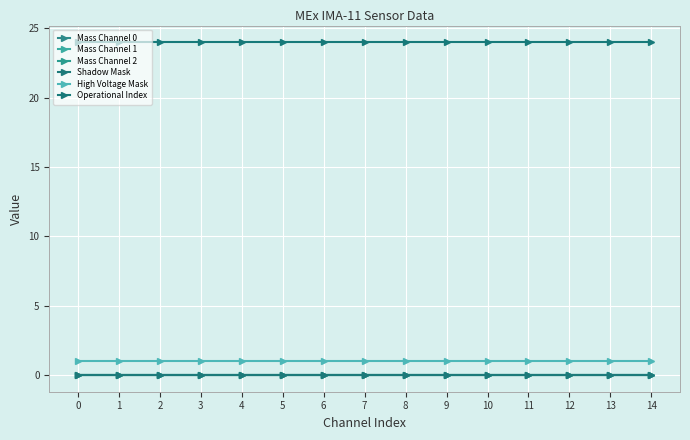

True or false: Operational Index has a value of 24 at 0.

True